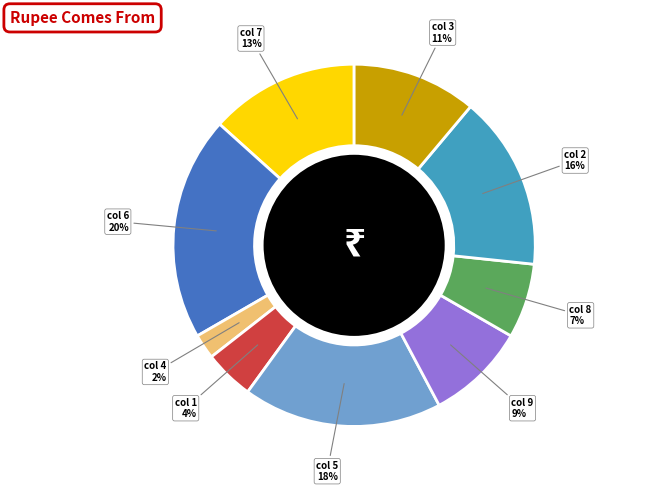

Is there any slice that represents more than half of the pie?

No